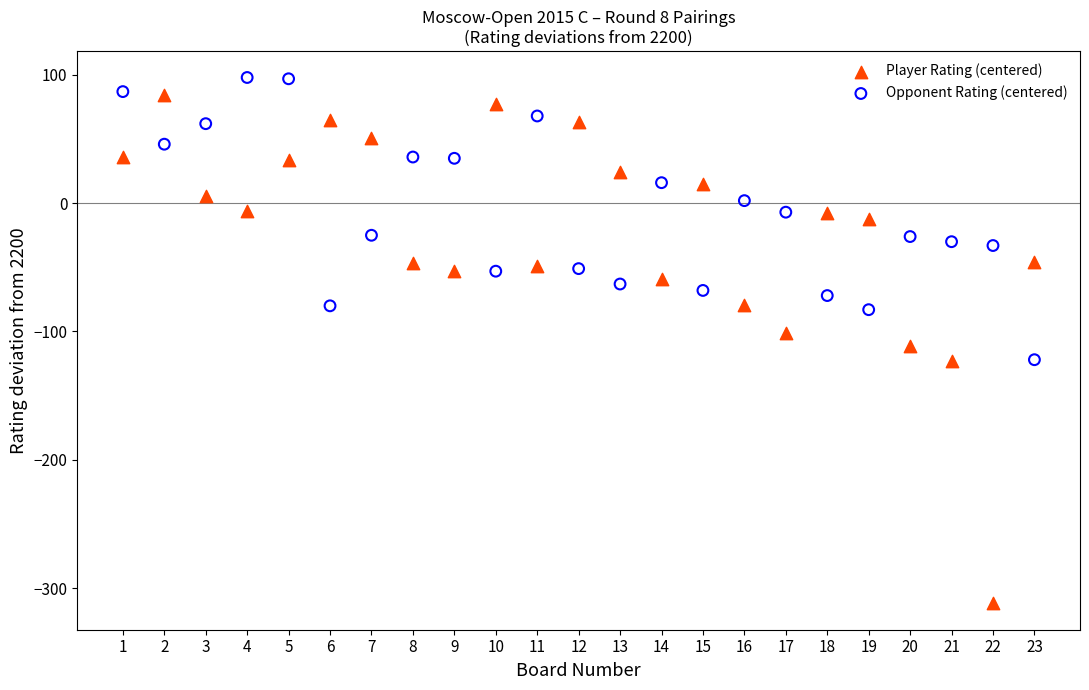

Which series has the largest Y range (max minus min)?

Player Rating (centered)